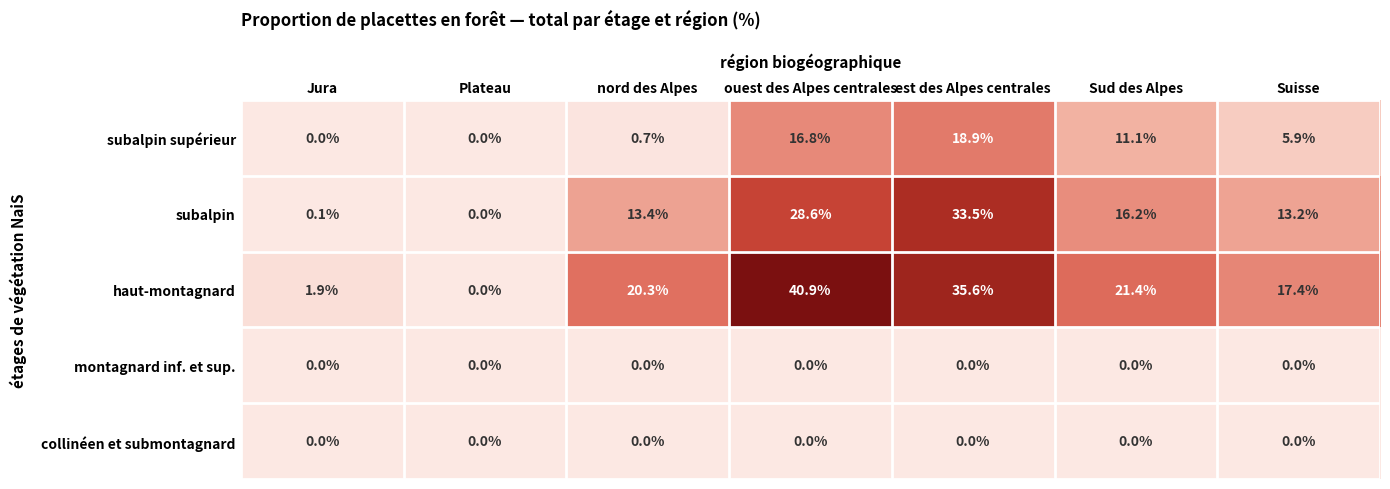

Between Jura and Plateau, which series saw the biggest shift?

haut-montagnard